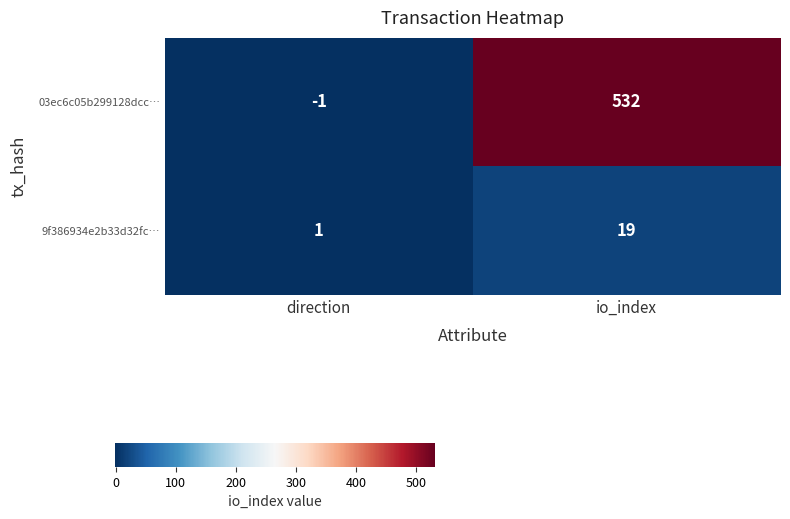

Reading right to left, extract all data points from this chart.

03ec6c05b299128dcc…: io_index=532	direction=-1
9f386934e2b33d32fc…: io_index=19	direction=1